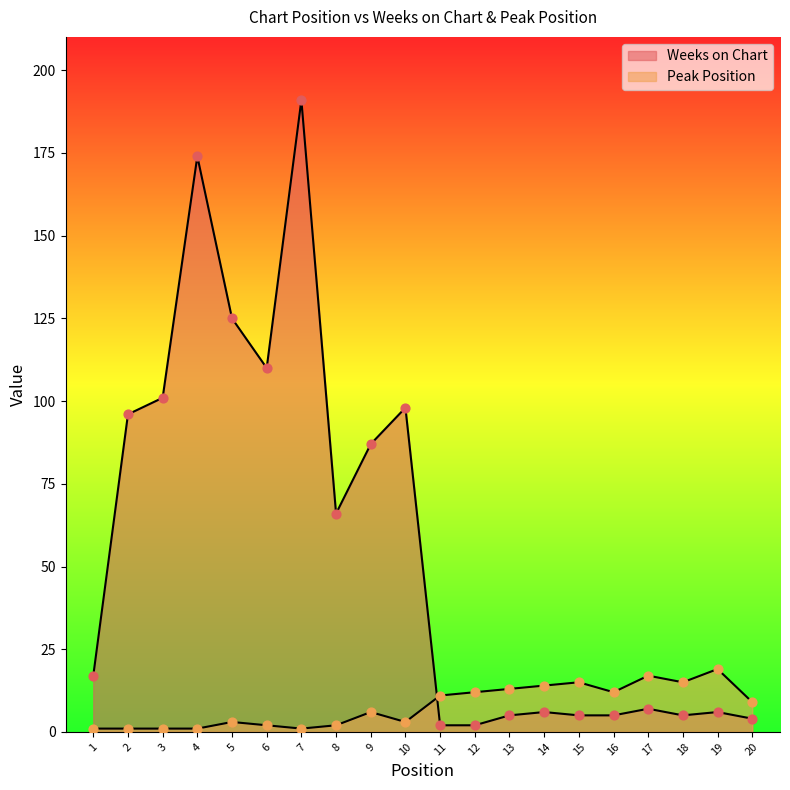

What is the total value across all series at 14?

20